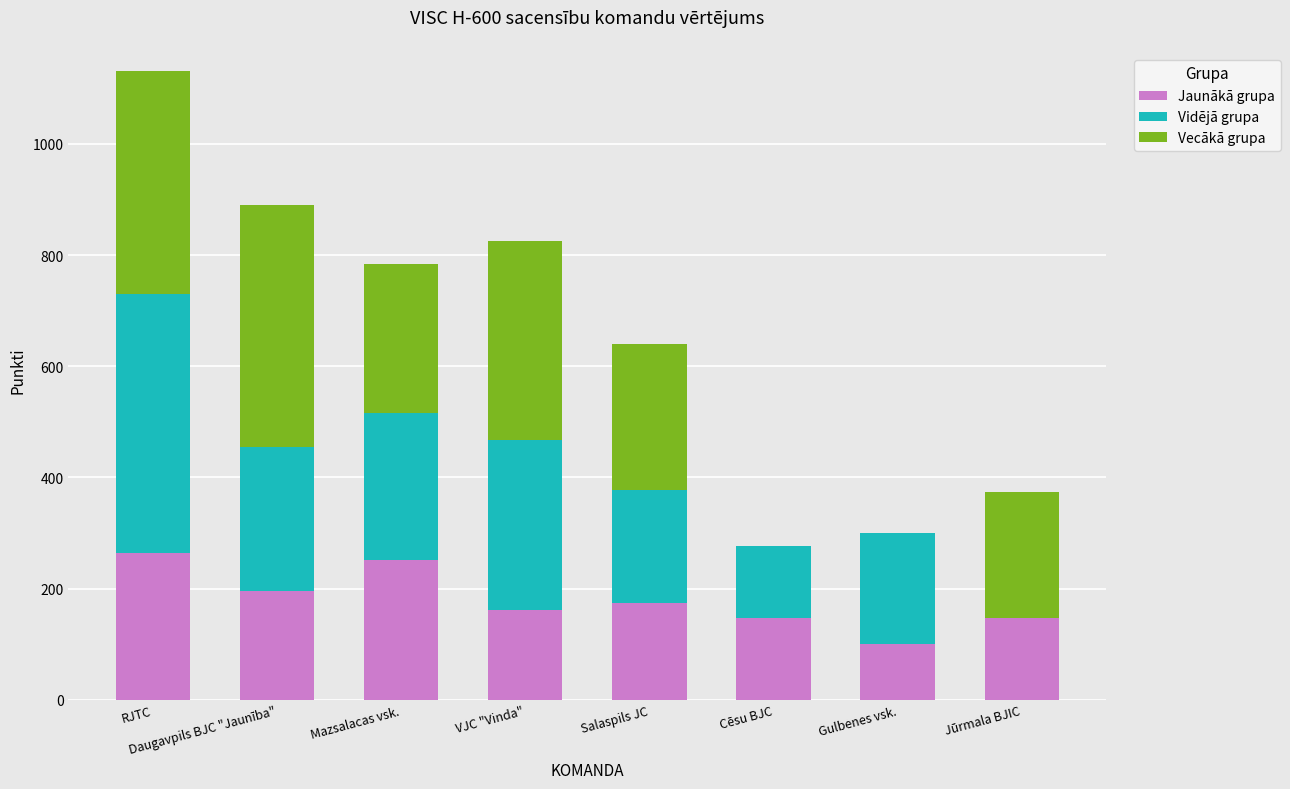

At which category is the sum across all series the highest?

RJTC